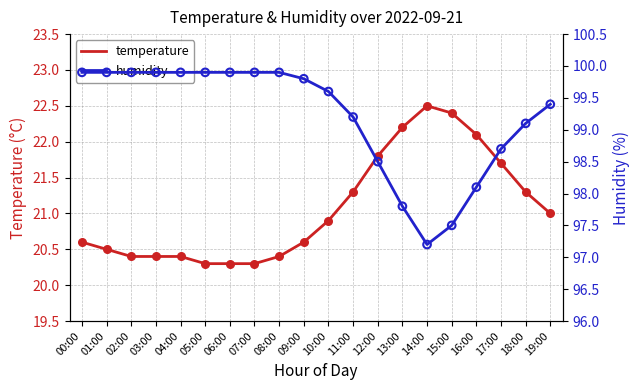

Which series reaches the minimum Y coordinate?

temperature